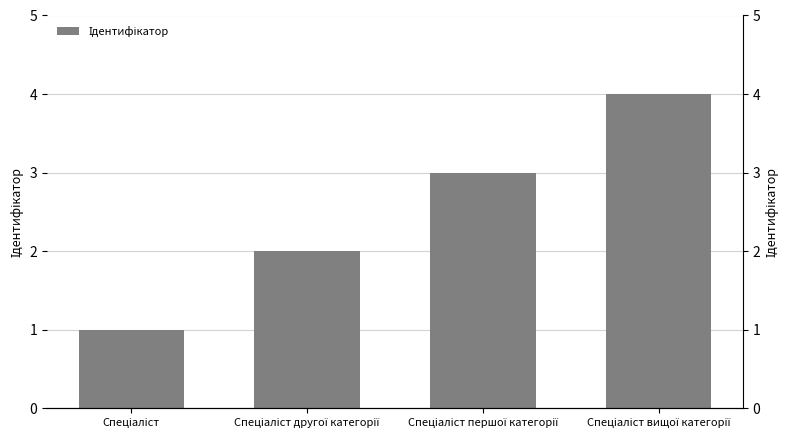

Between Спеціаліст другої категорії and Спеціаліст, which is larger?

Спеціаліст другої категорії